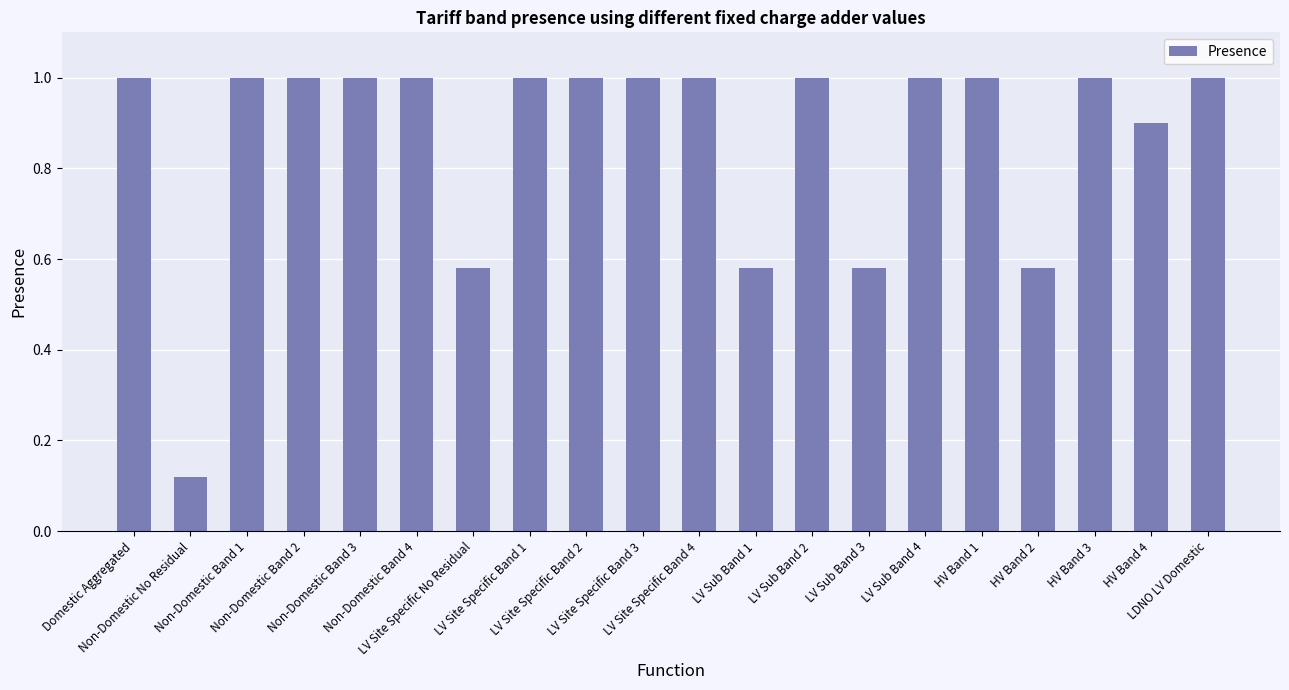

What is the greatest value displayed?

1.0